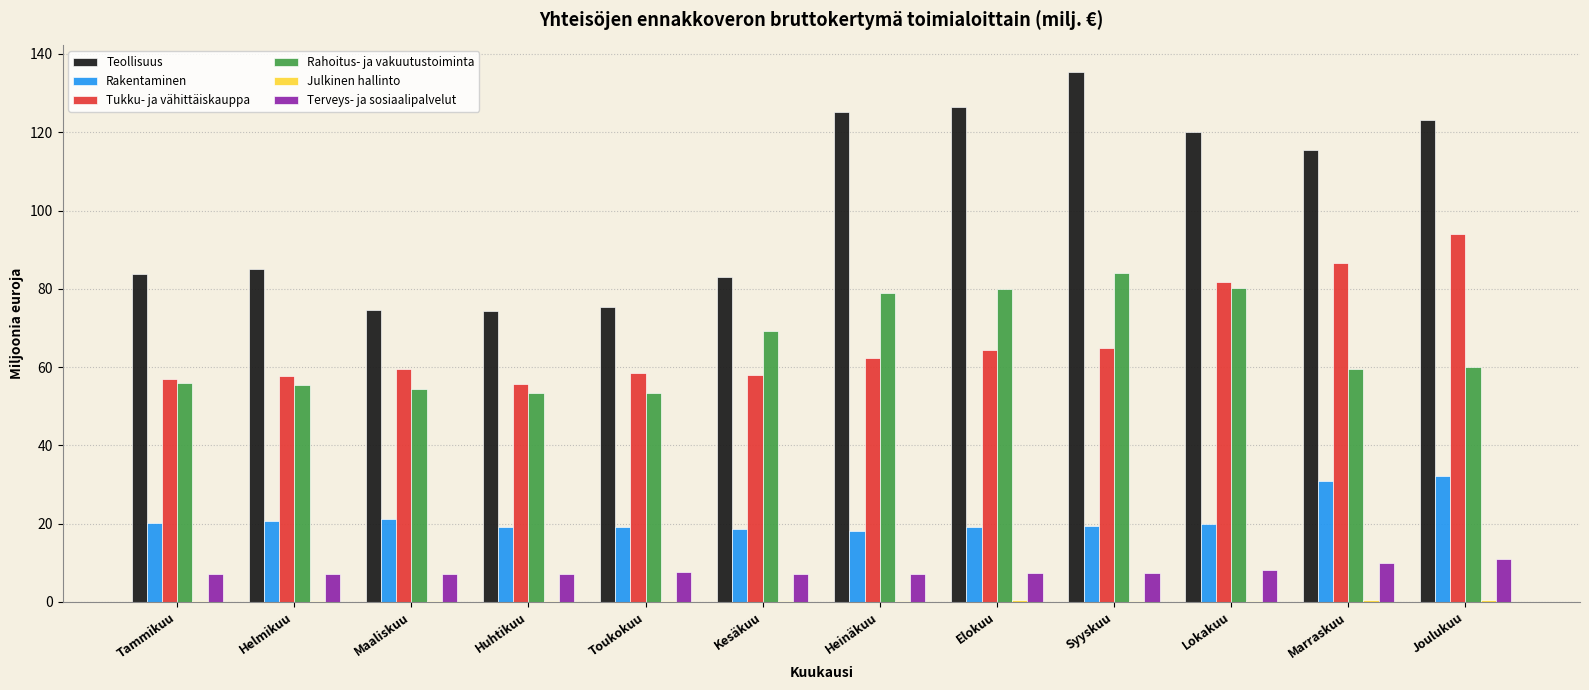

What is the average value of the Tukku- ja vähittäiskauppa series?

66.6